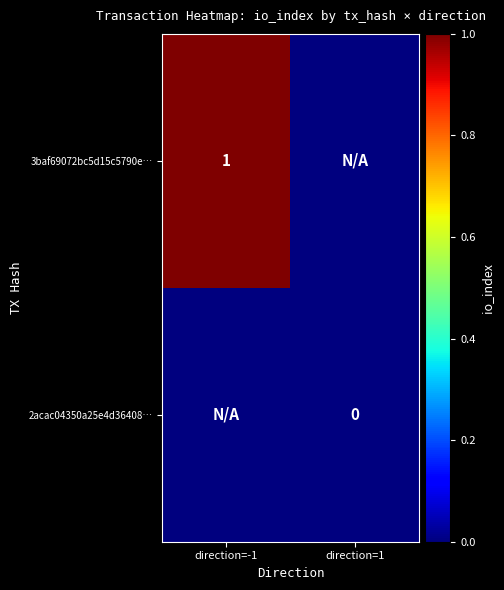

Is it true that 2acac04350a25e4d36408… equals 0 at direction=1?

True